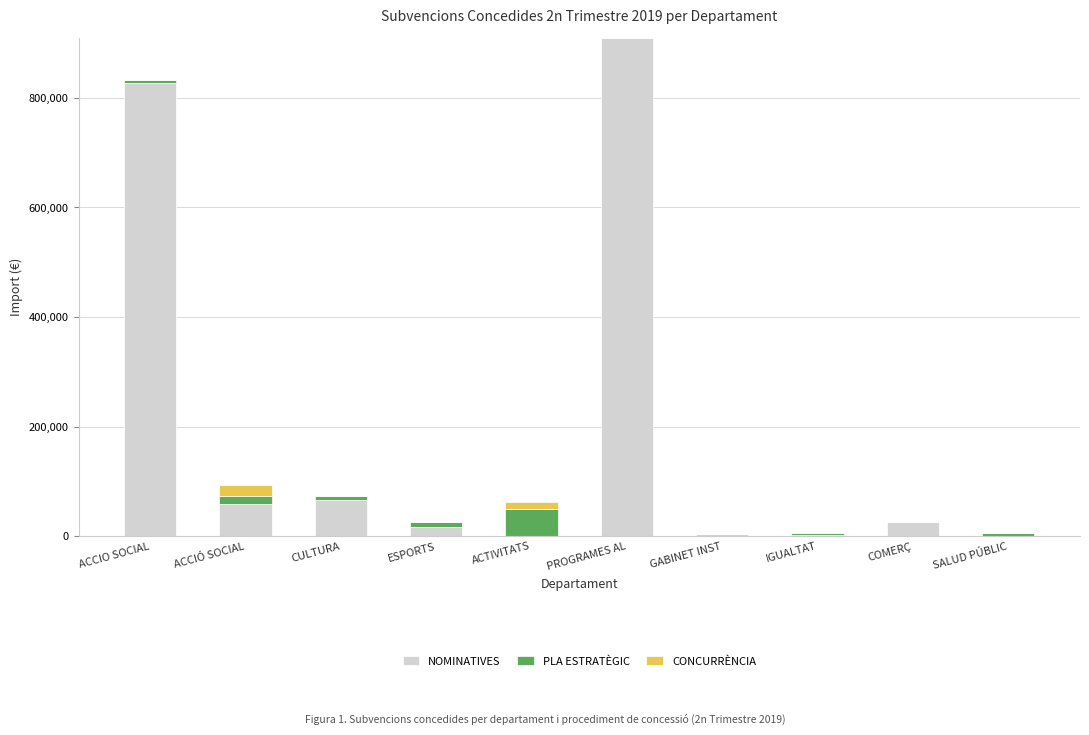

What is the sum of all NOMINATIVES values?

1911418